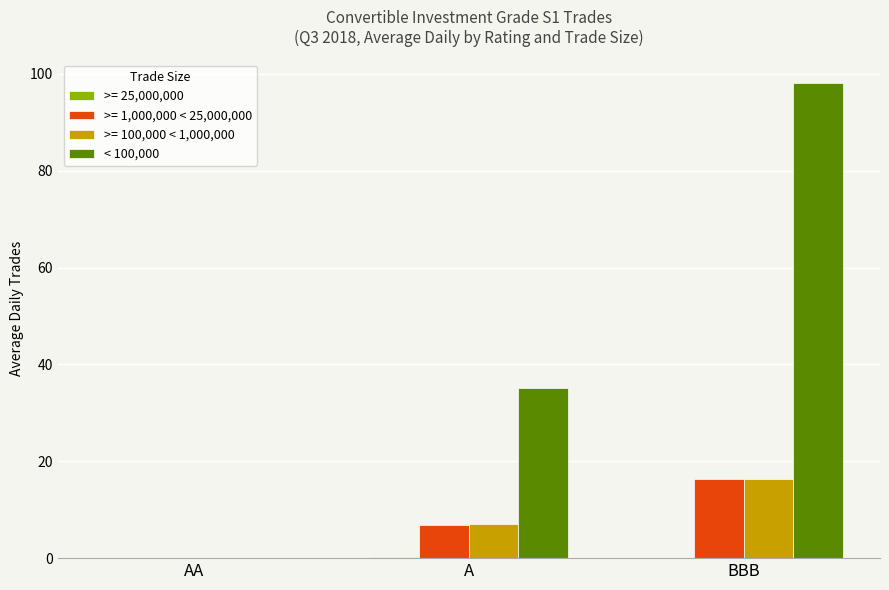

What is the sum of all < 100,000 values?

133.4